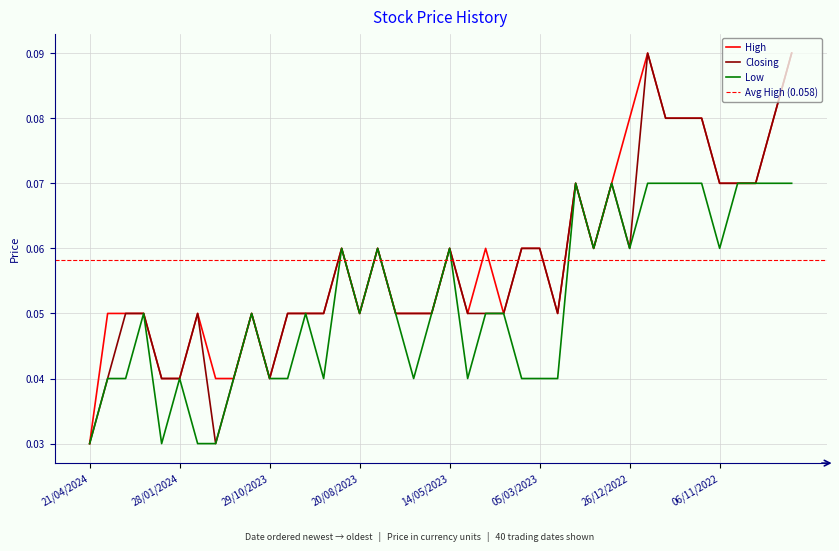

In Low, how many points are lower than both neighbors (excluding endpoints)?

8